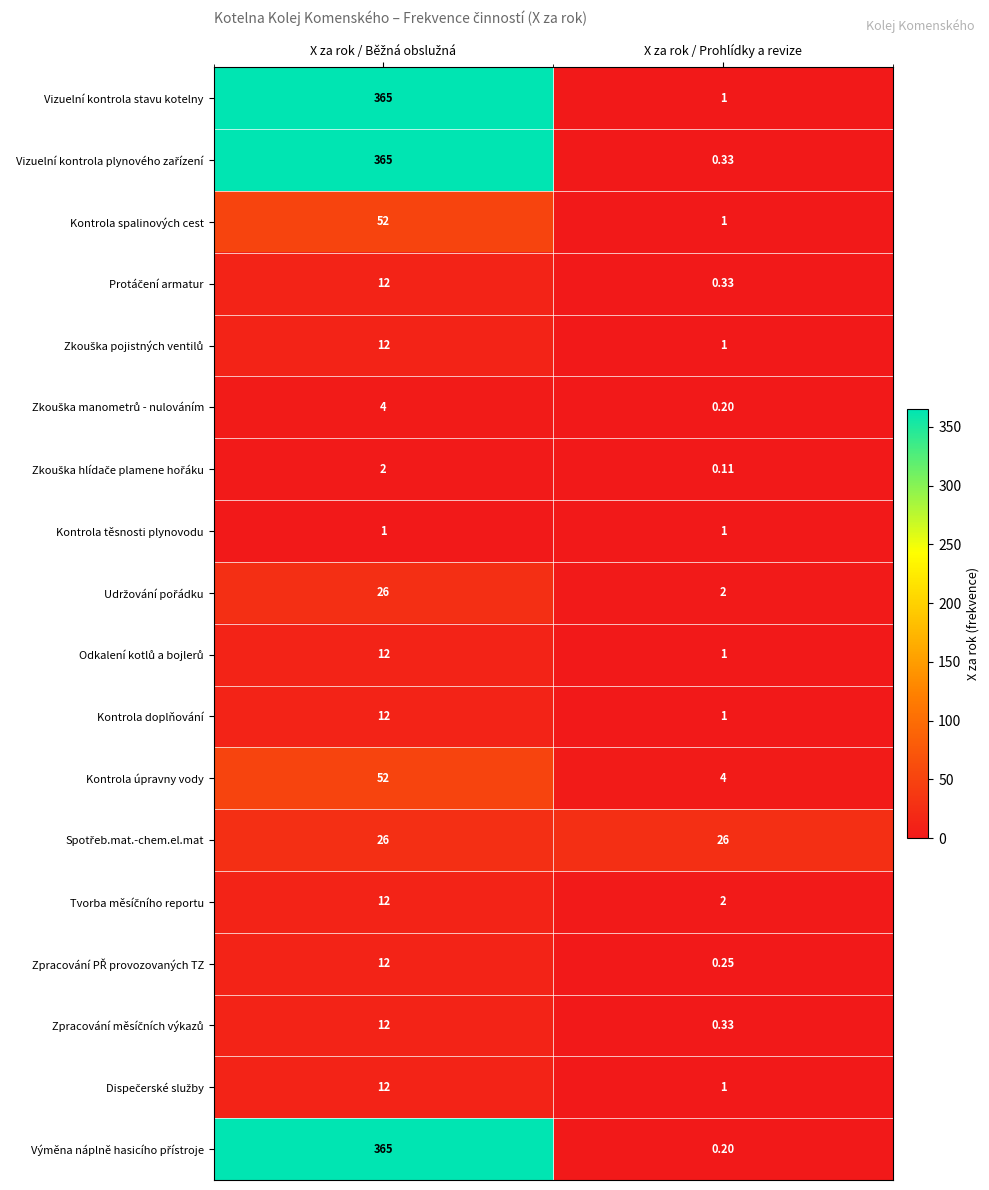

How many series are shown in this chart?

18